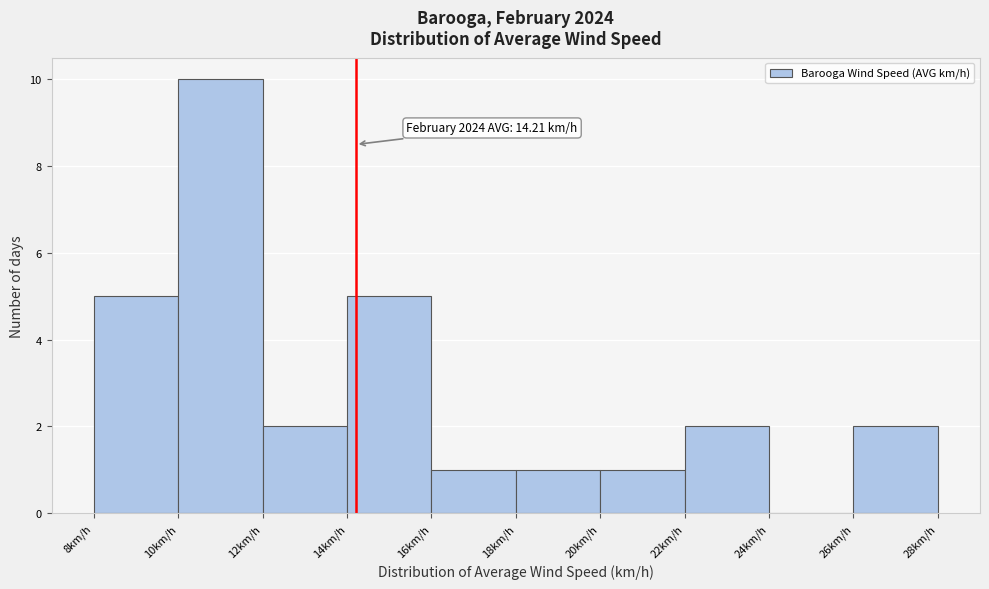

Over which range of the x-axis is the bar tallest?

10 to 12